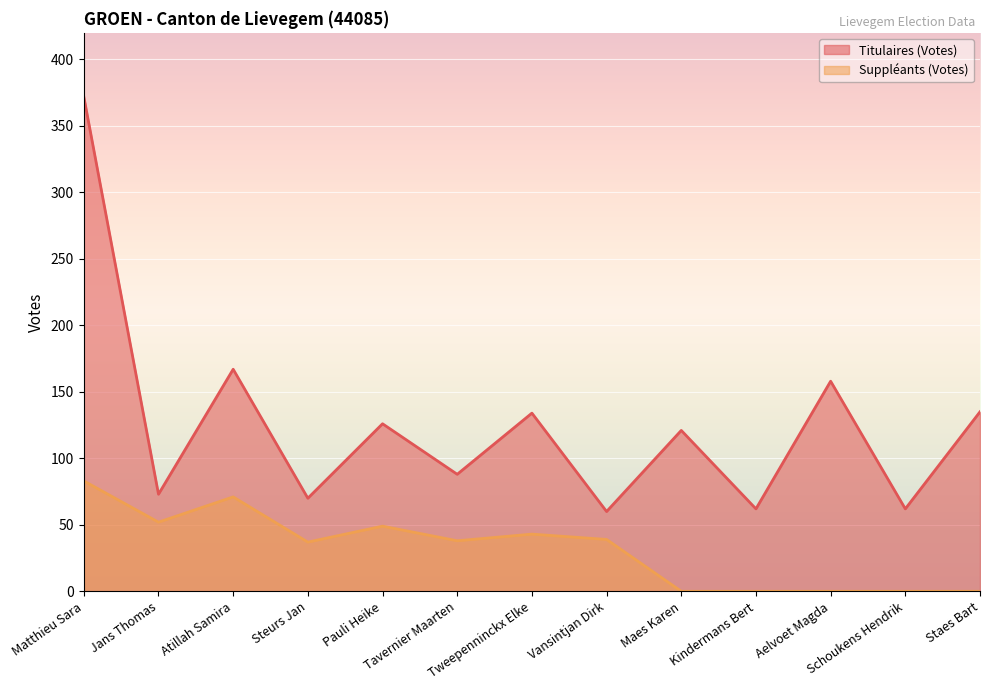

Between Jans Thomas and Maes Karen, which series saw the biggest shift?

Suppléants (Votes)